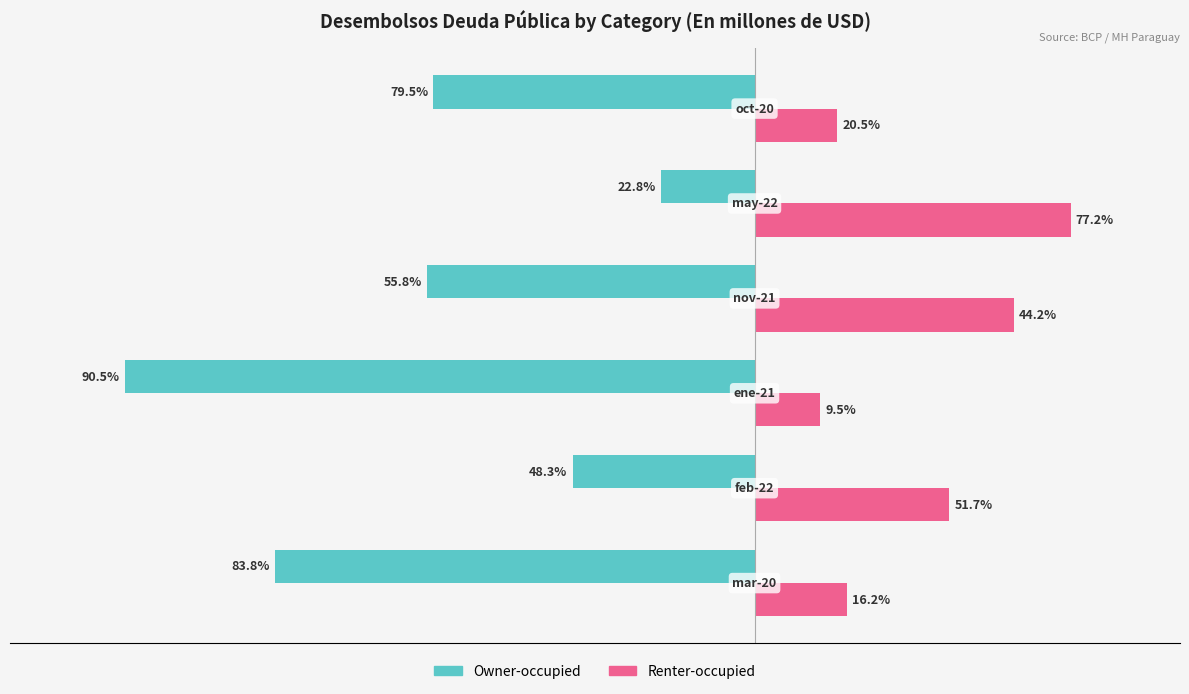

What are all the series names shown in the legend?

Owner-occupied, Renter-occupied